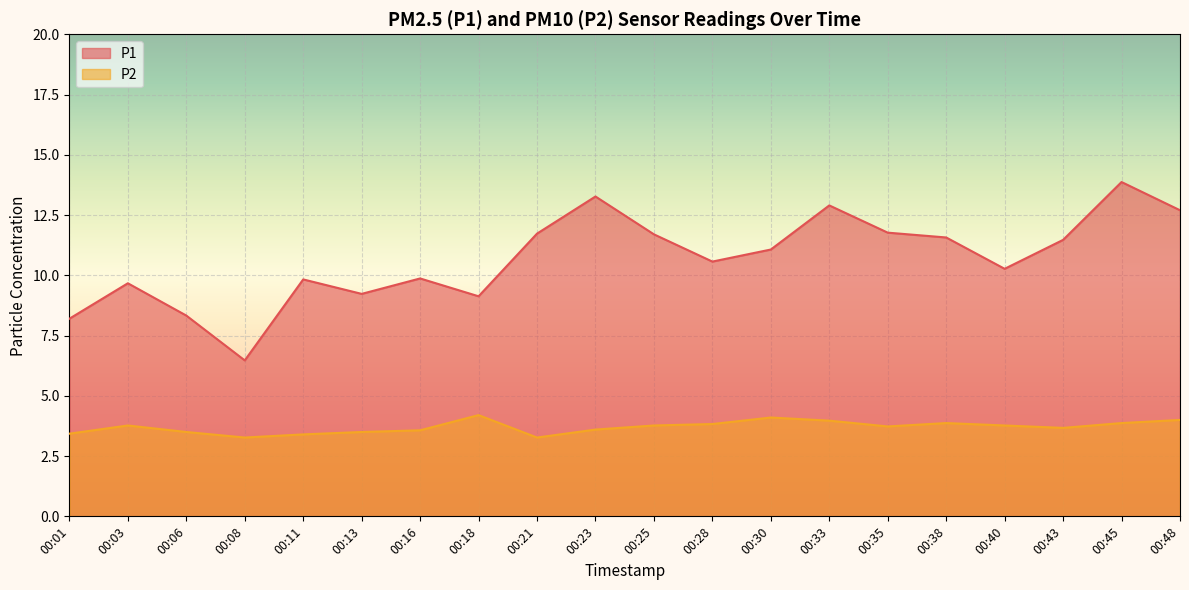

True or false: P1 has more than 0 interior local peaks.

True